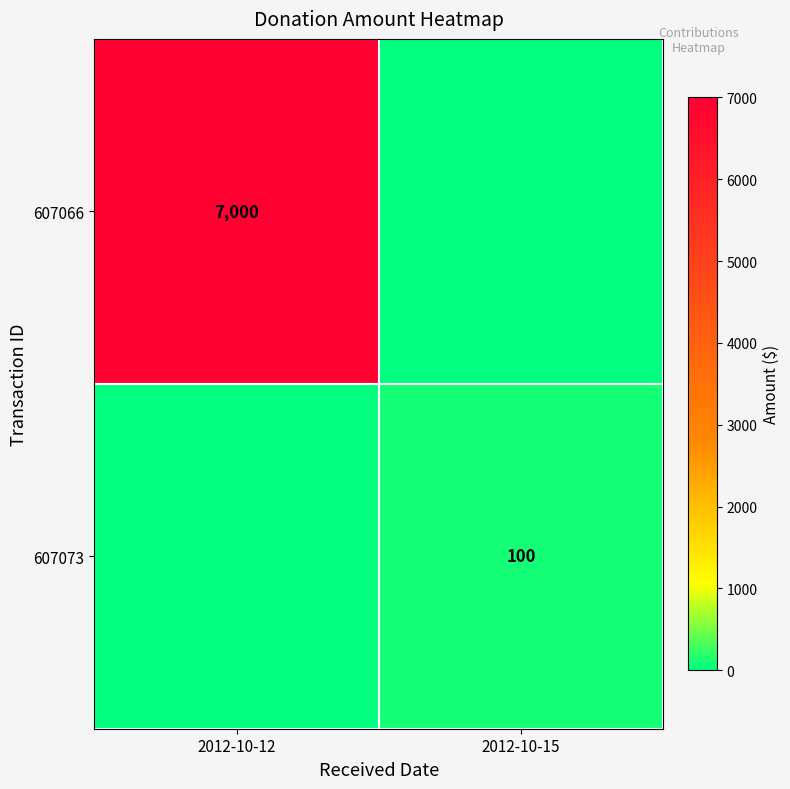

True or false: 607066 has a value of 7000 at 2012-10-12.

True